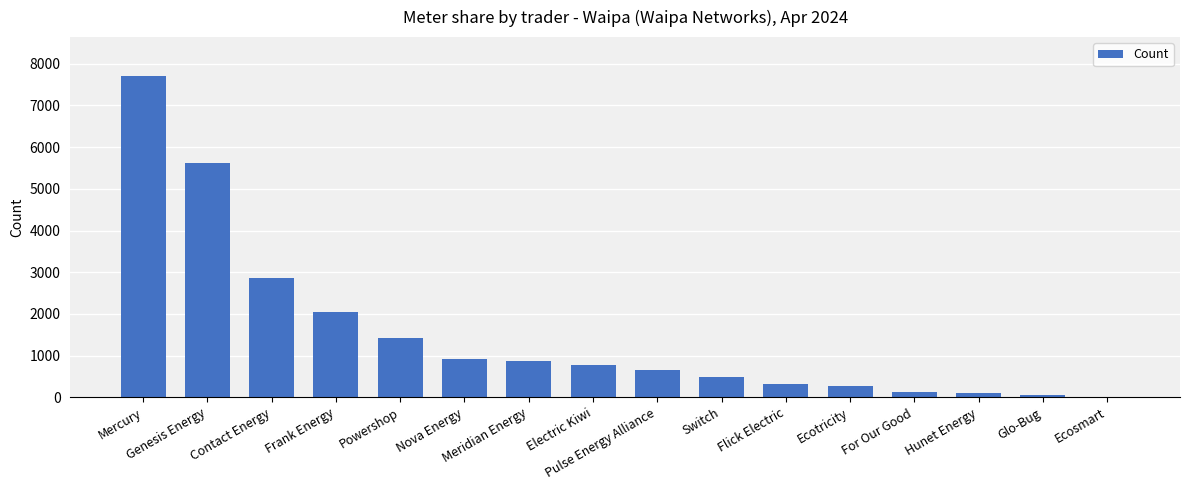

Is it true that the value at For Our Good is 127?

True